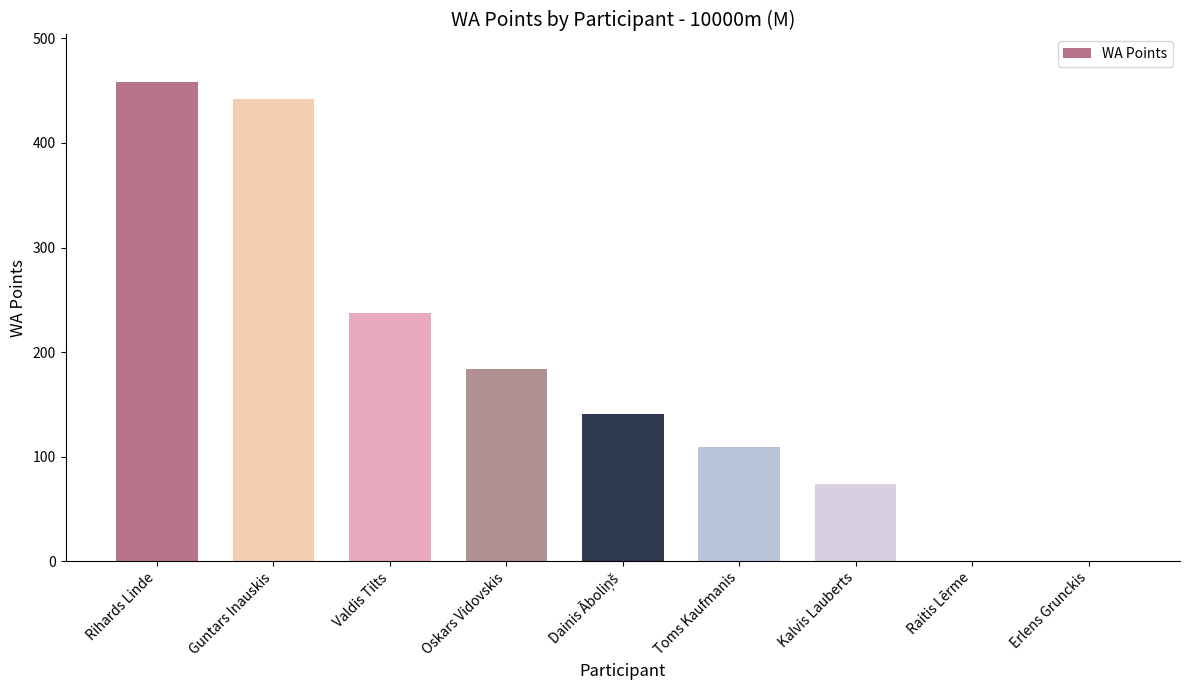

True or false: the data shows 442 at Guntars Inauskis.

True